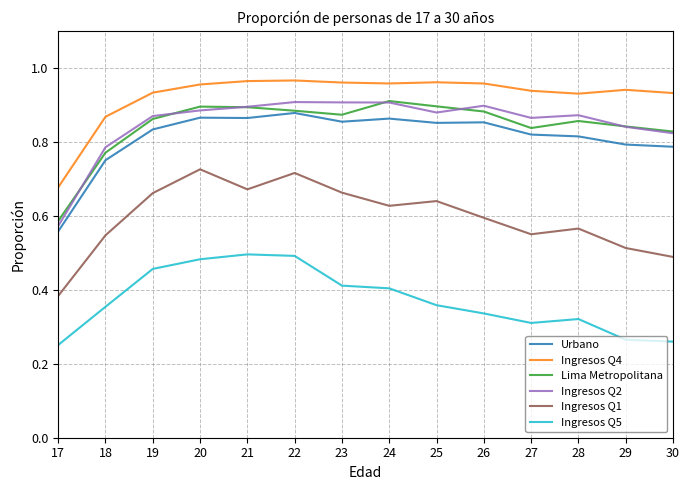

The value of Ingresos Q1 at 26 is 0.8. True or false?

False